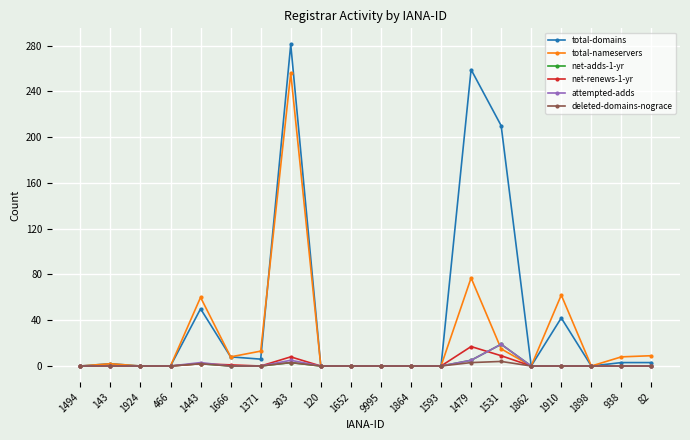

True or false: total-nameservers has more than 2 interior local peaks.

True